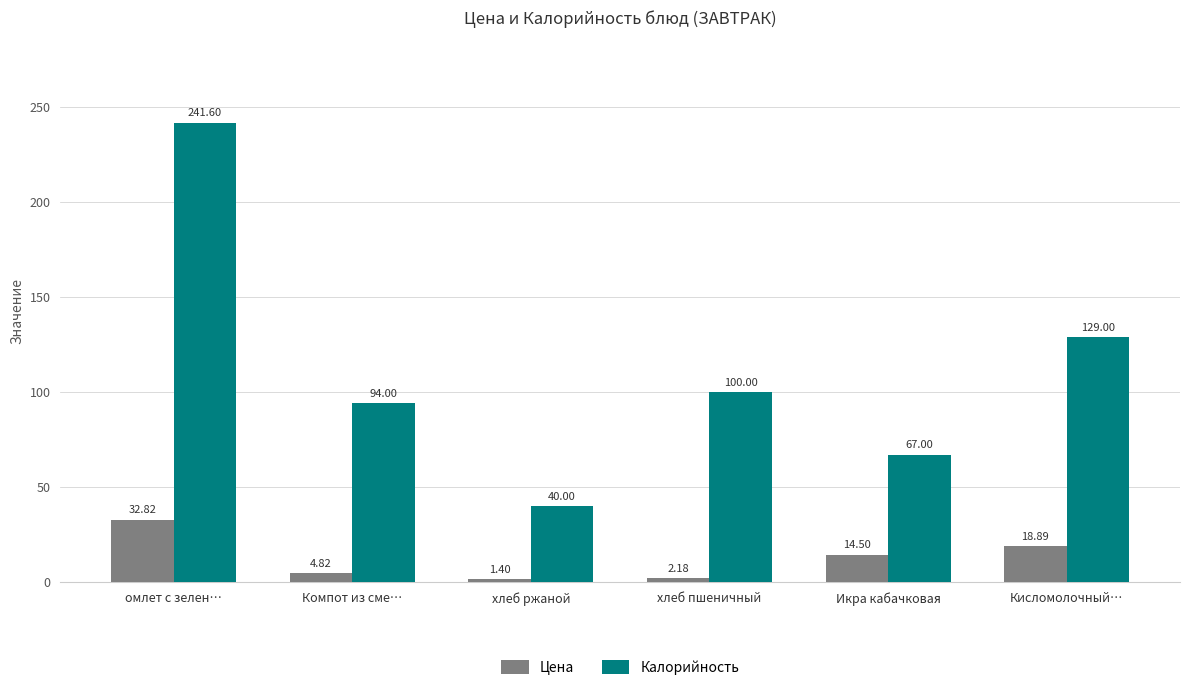

What is the total value across all series at хлеб ржаной?

41.4